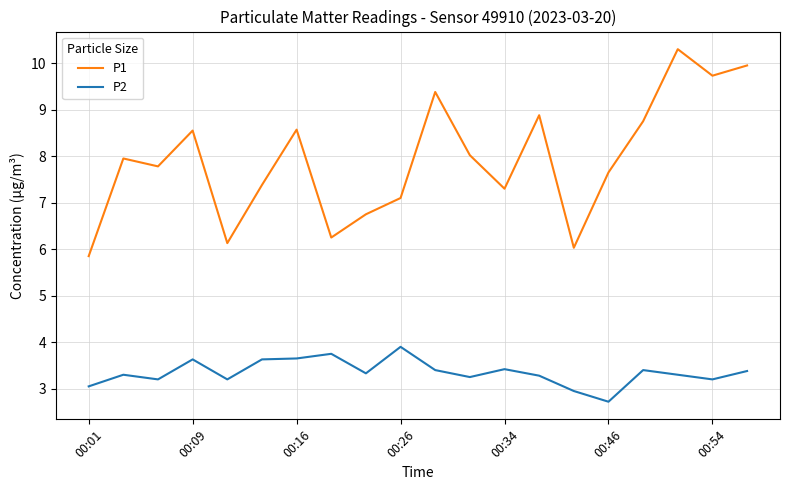

Which series has the largest range (max minus min)?

P1